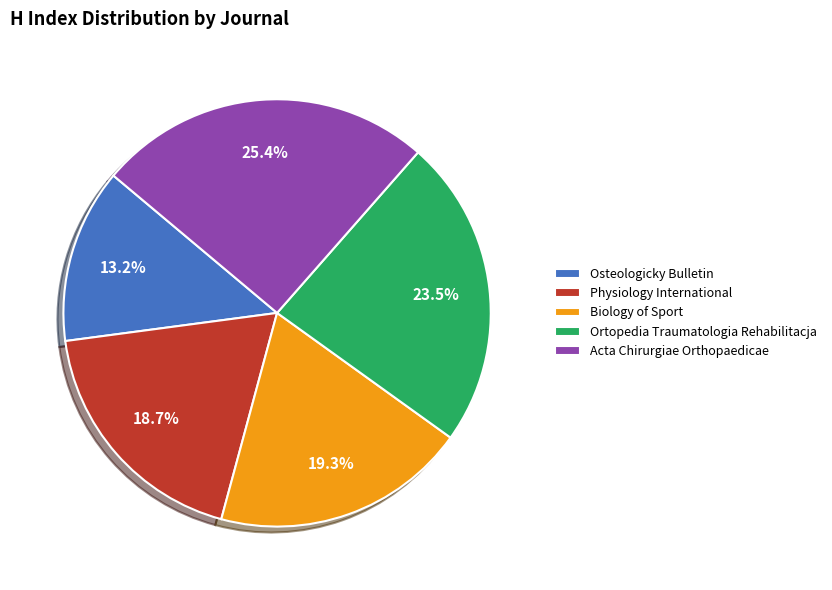

Is Osteologicky Bulletin the majority of the pie?

No